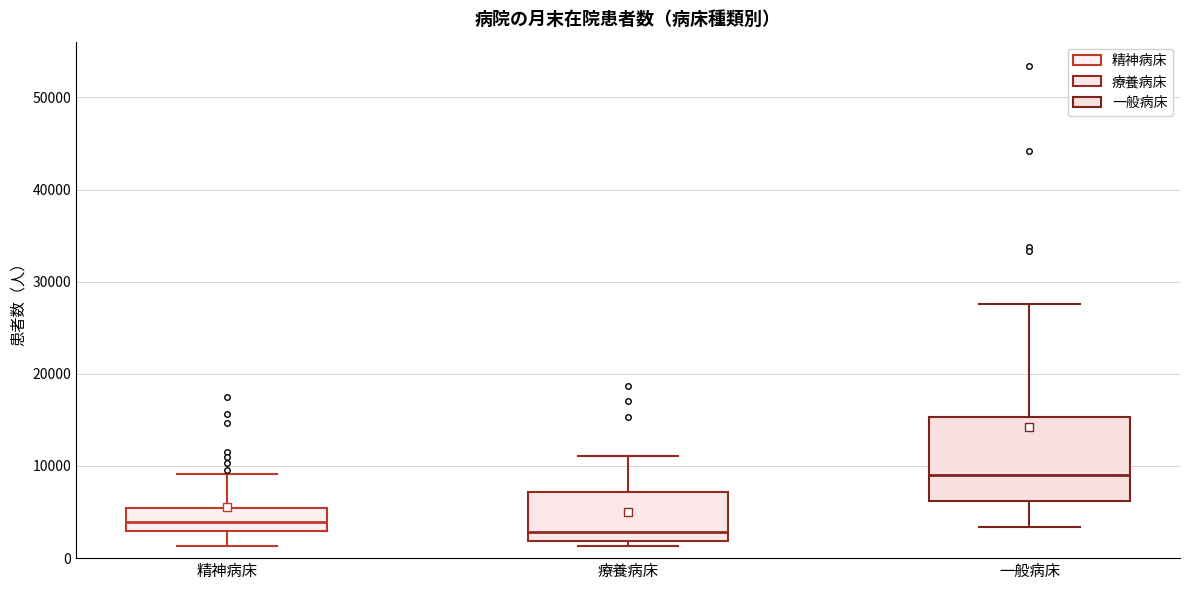

Which box has the highest median line?

一般病床